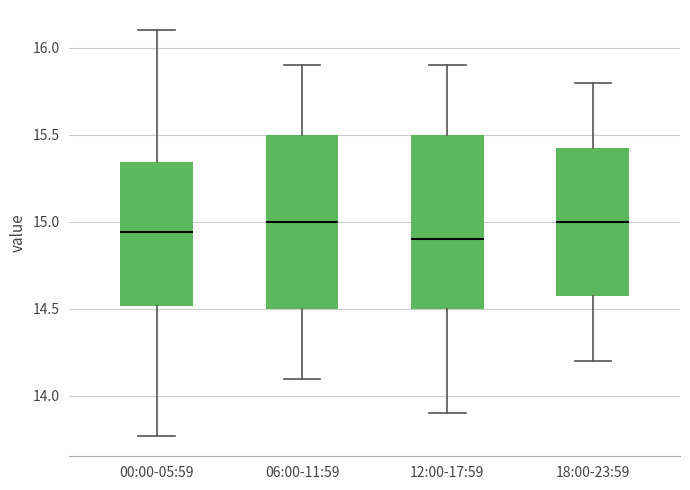

Reading left to right, read every box against the y-axis: the position of its median line, the range the box covers, and the ends of its whiskers. The values are not printed on the chart, so give them approximately, as read against the axis.

00:00-05:59: median 14.95, box 14.50 to 15.35, whiskers 13.75 to 16.10
06:00-11:59: median 15.00, box 14.50 to 15.50, whiskers 14.10 to 15.90
12:00-17:59: median 14.90, box 14.50 to 15.50, whiskers 13.90 to 15.90
18:00-23:59: median 15.00, box 14.60 to 15.45, whiskers 14.20 to 15.80